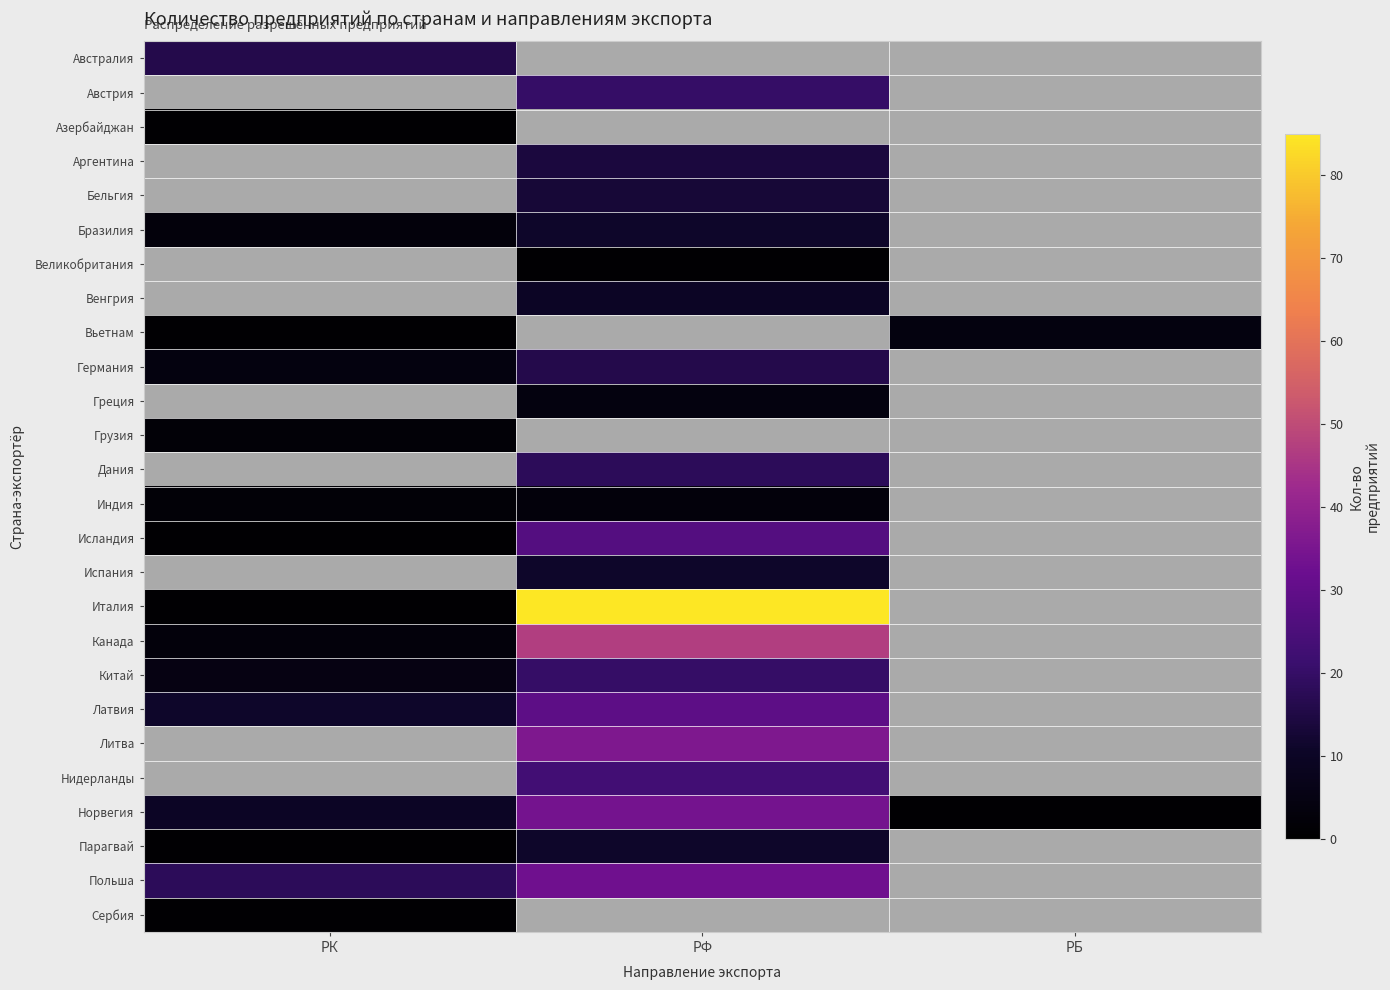

What is the maximum value for Китай?

20.0